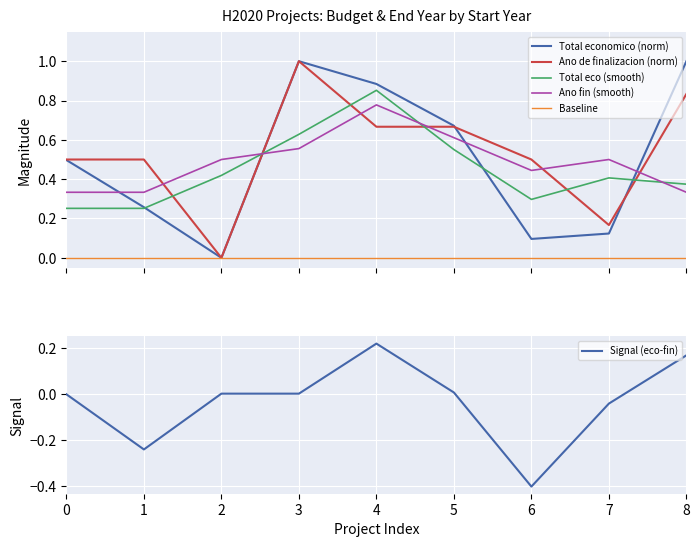

List the series in order of their peak value, highest first.

Total economico (norm), Ano de finalizacion (norm), Total eco (smooth), Ano fin (smooth), Signal (eco-fin), Baseline